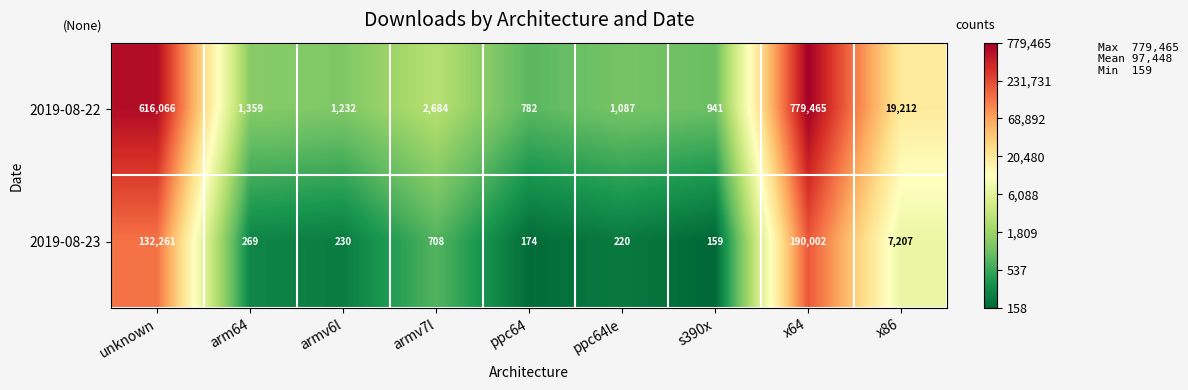

Rank the series at s390x from highest to lowest value.

2019-08-22, 2019-08-23